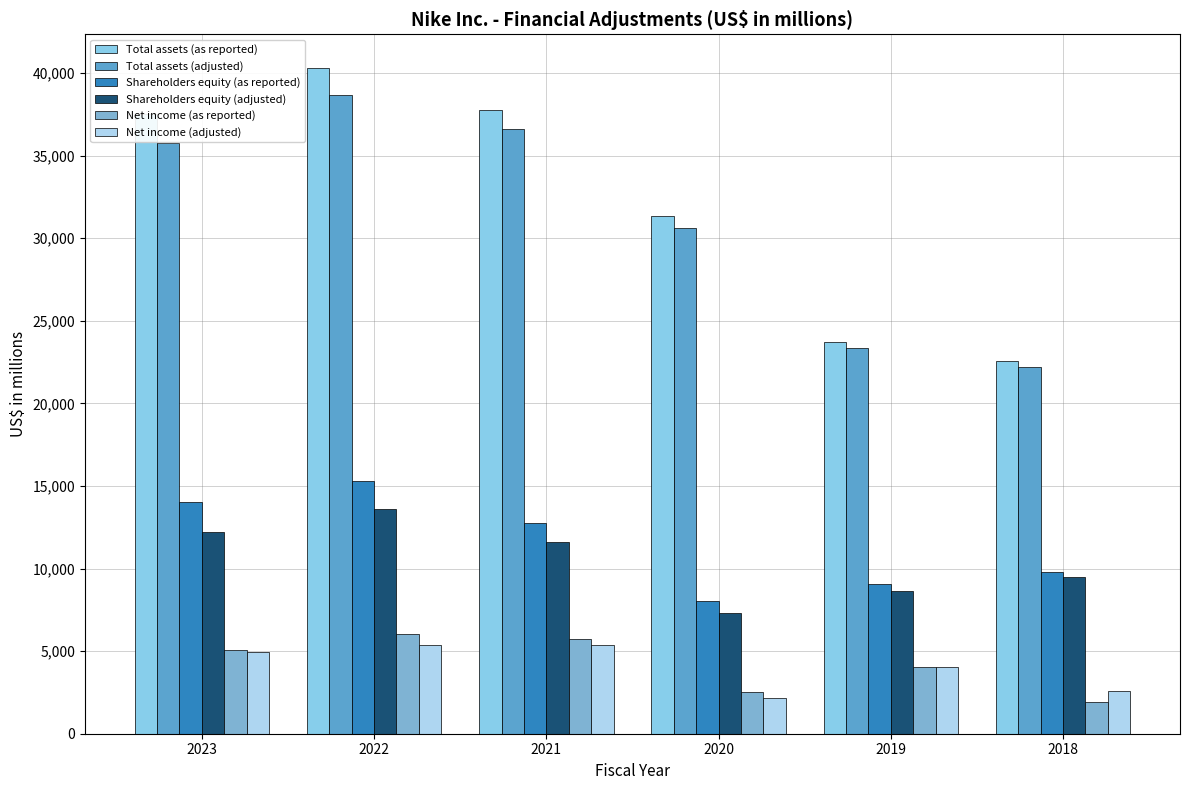

How many data points does each series have?

6